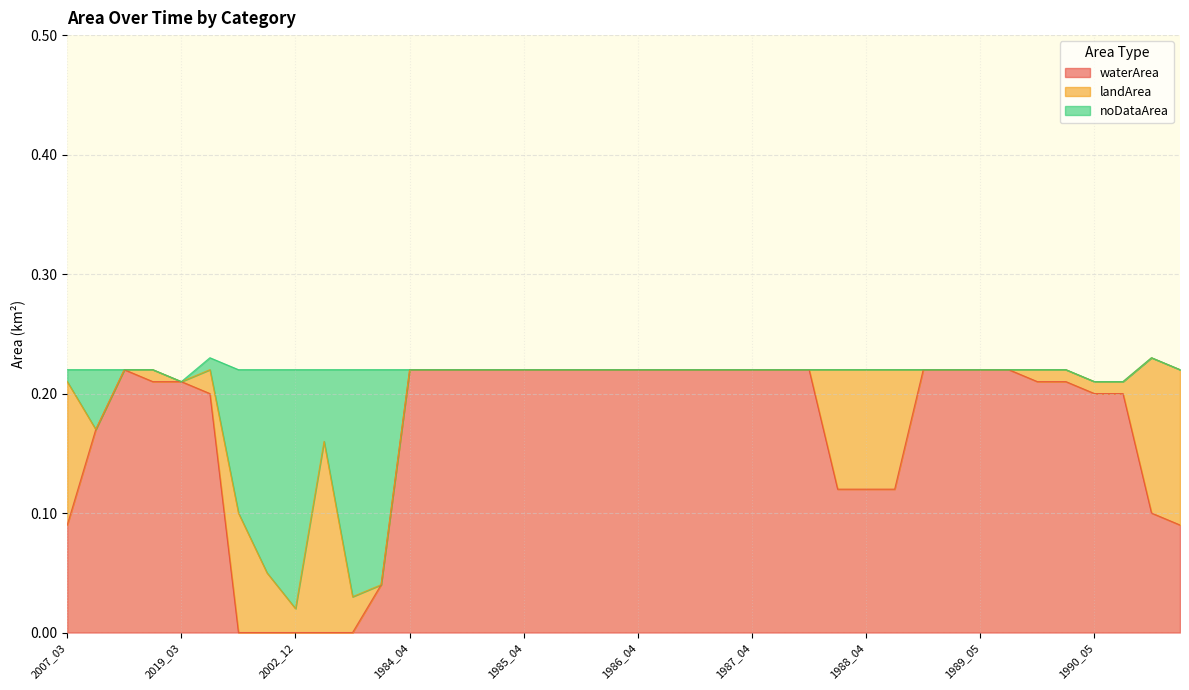

What are all the series names shown in the legend?

waterArea, landArea, noDataArea